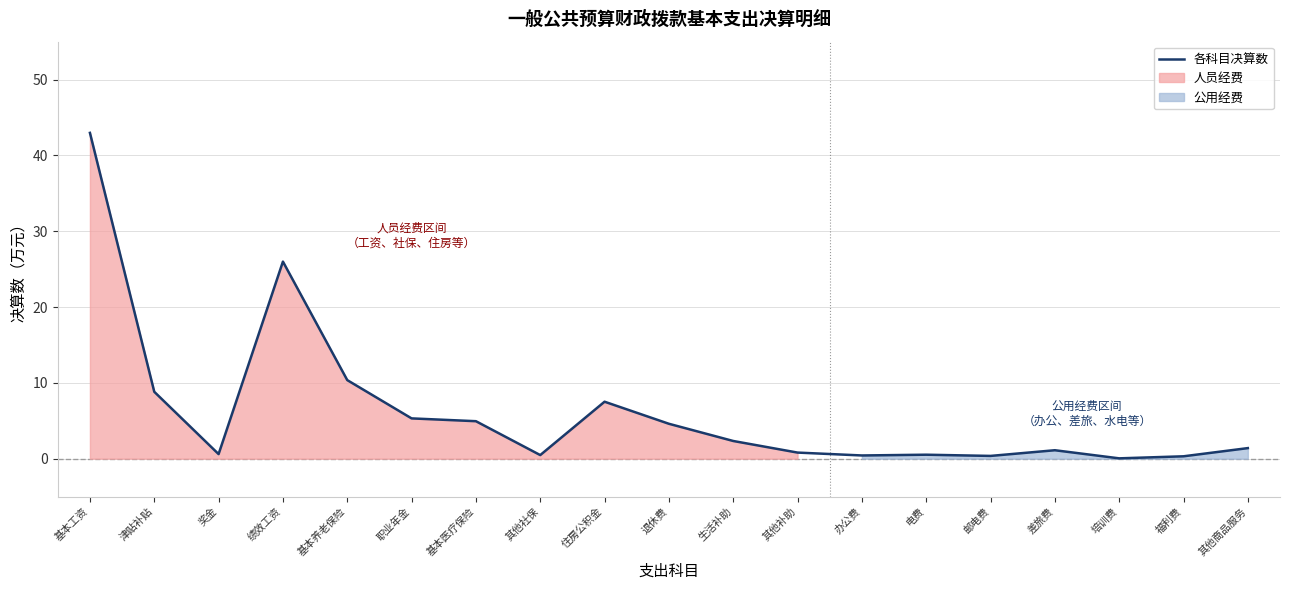

Rank the categories by value from highest to lowest.

基本工资, 绩效工资, 基本养老保险, 津贴补贴, 住房公积金, 职业年金, 基本医疗保险, 退休费, 生活补助, 其他商品服务, 差旅费, 其他补助, 奖金, 电费, 其他社保, 办公费, 邮电费, 福利费, 培训费